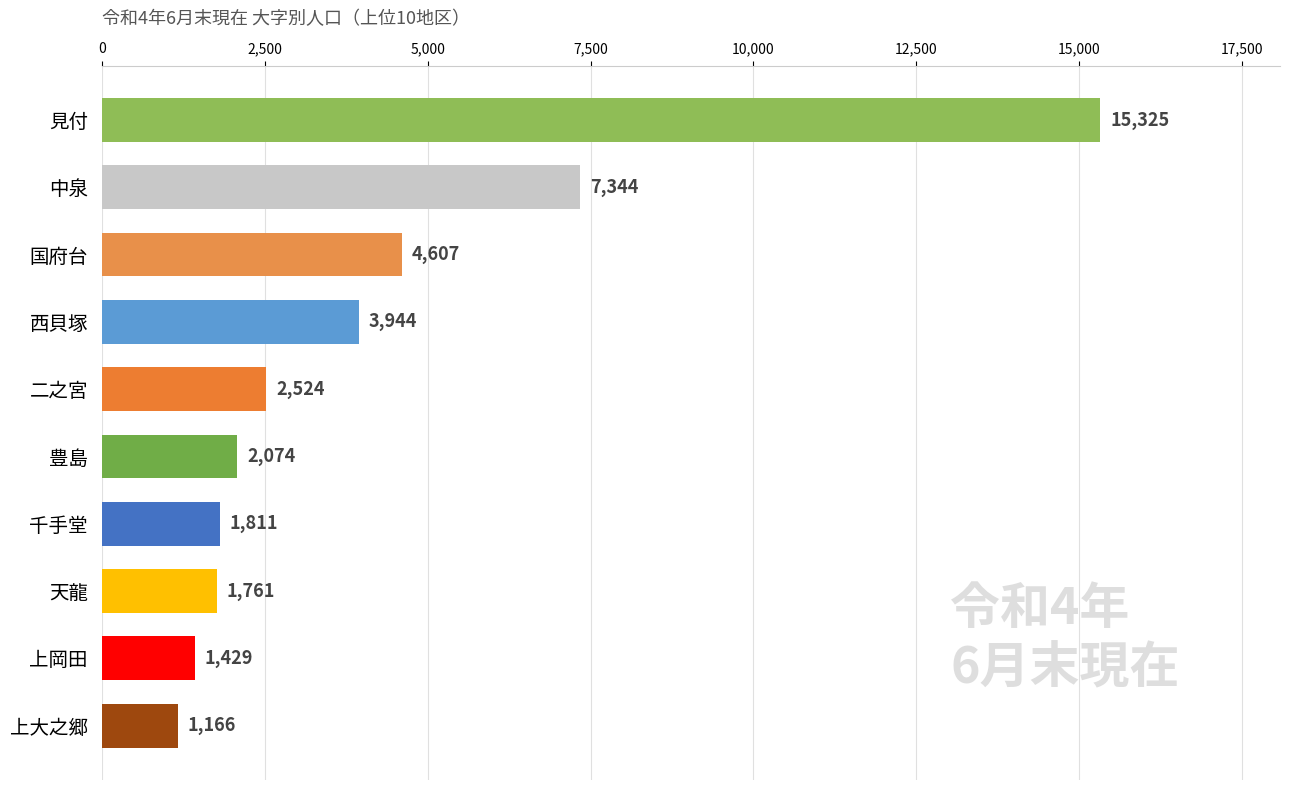

Where is the data nearest to the value 8245?

中泉